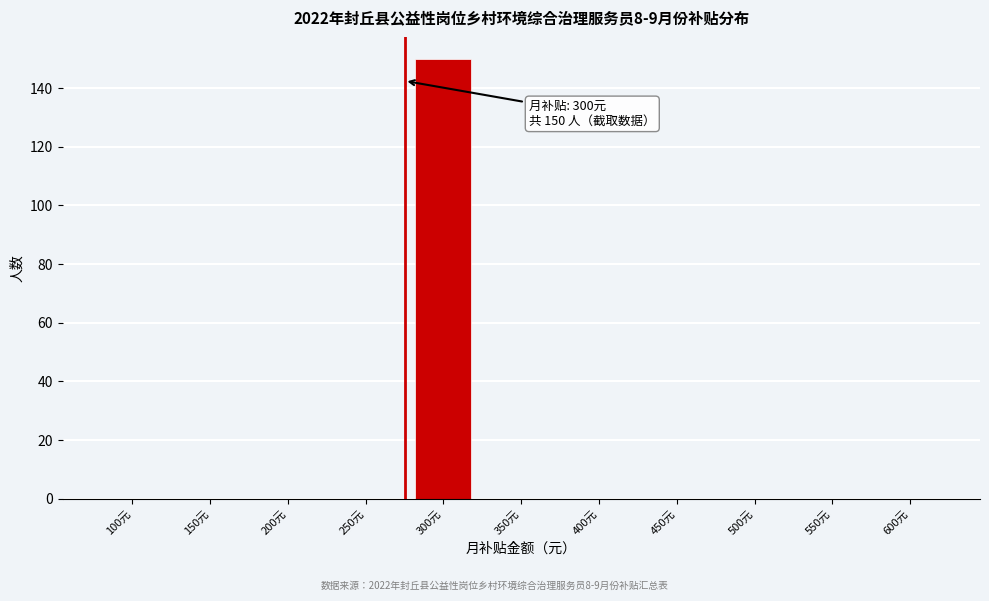

Reading right to left, what are all the values shown in this chart?

600元=0	550元=0	500元=0	450元=0	400元=0	350元=0	300元=150	250元=0	200元=0	150元=0	100元=0